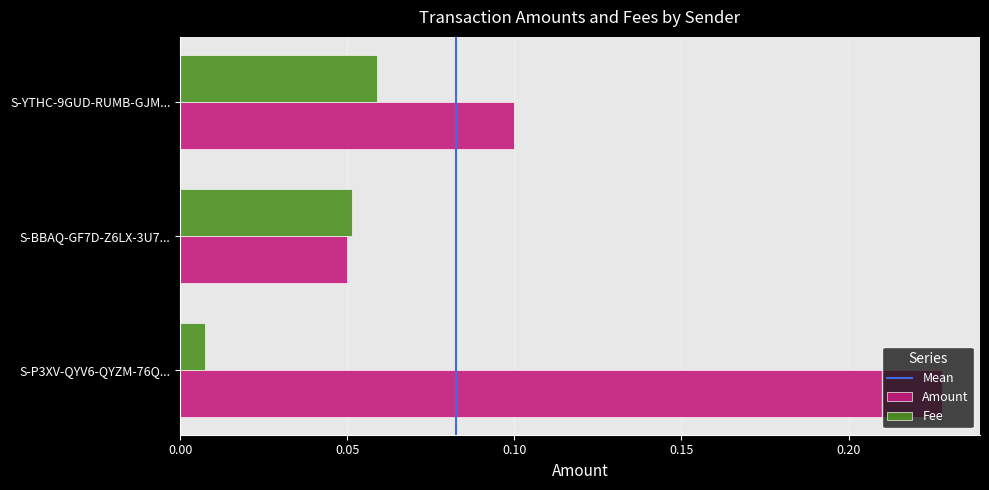

Is it true that Amount equals 0.1 at S-YTHC-9GUD-RUMB-GJM...?

True